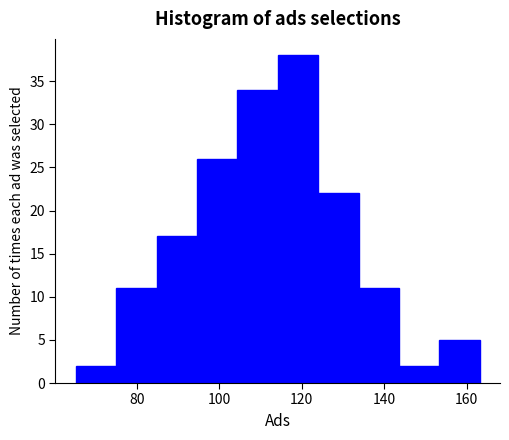

Reading left to right, transcribe this chart: for each bar, give the range it covers on the x-axis and its height. Neither the bar edges nor the heights are printed on the chart, so give them approximately, as read against the axes.

66 to 74: 2
74 to 84: 11
84 to 94: 17
94 to 104: 26
104 to 114: 34
114 to 124: 38
124 to 134: 22
134 to 144: 11
144 to 154: 2
154 to 164: 5